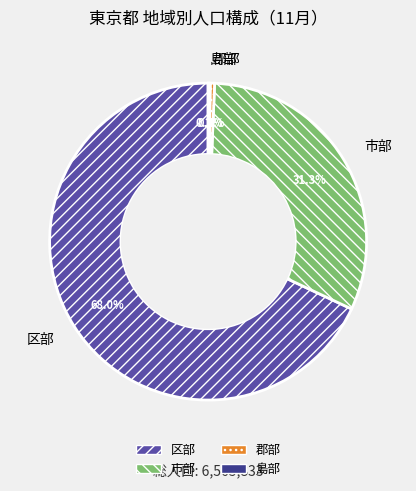

Does 郡部 represent more than half of the total?

No